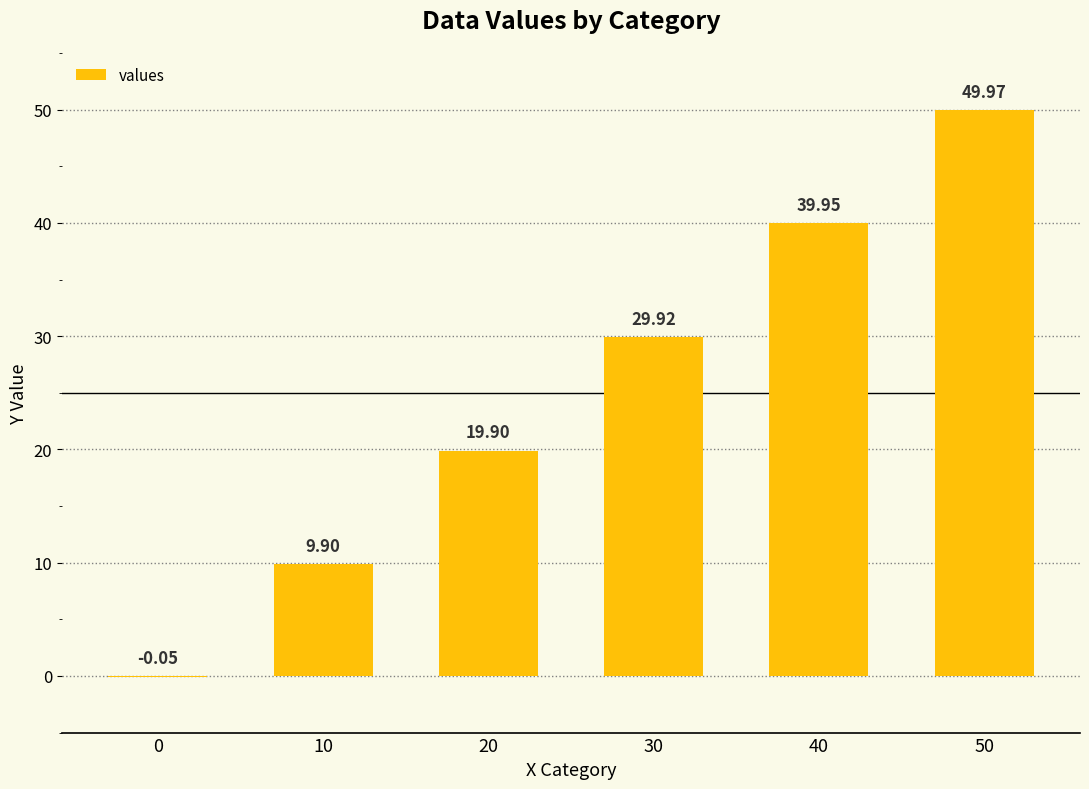

Approximately how many times larger is the value at 50 compared to 40?

1.3